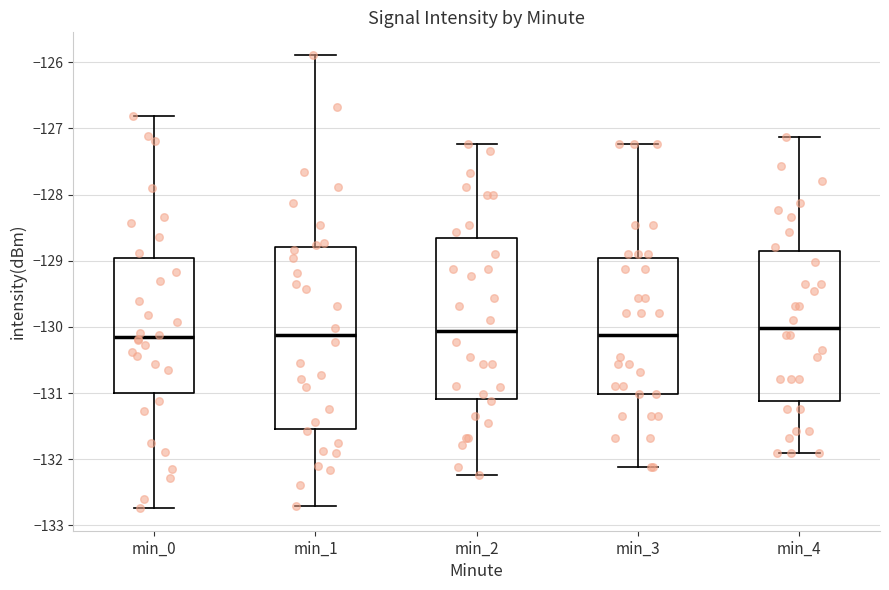

Where does the median line of the box for min_0 sit on the y-axis? The values are not printed on the chart, so give them approximately, as read against the axis.

-130.1